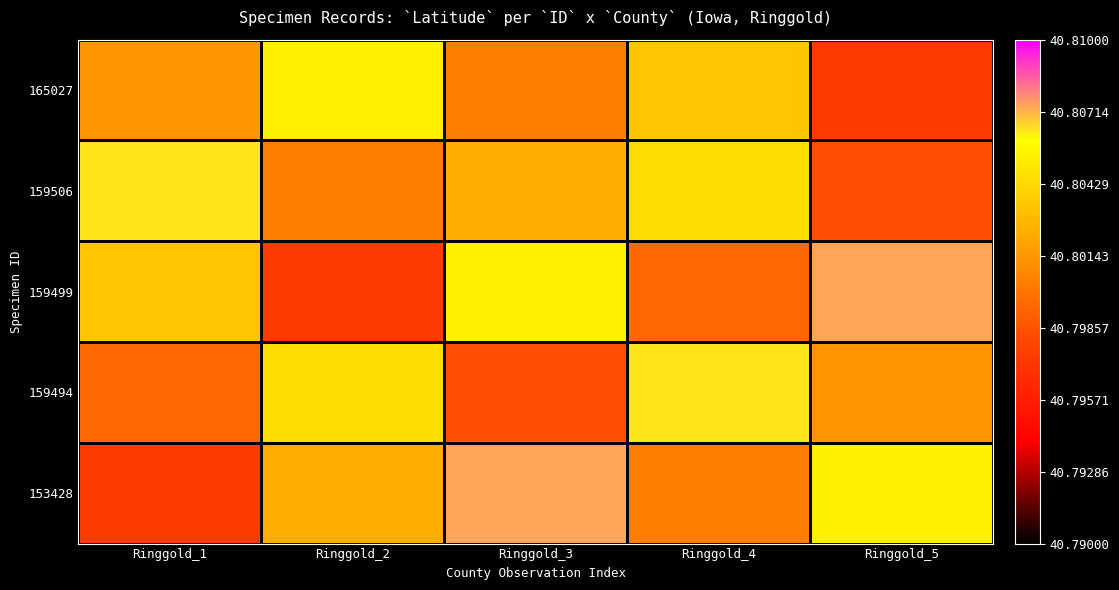

Which series has the largest range (max minus min)?

153428